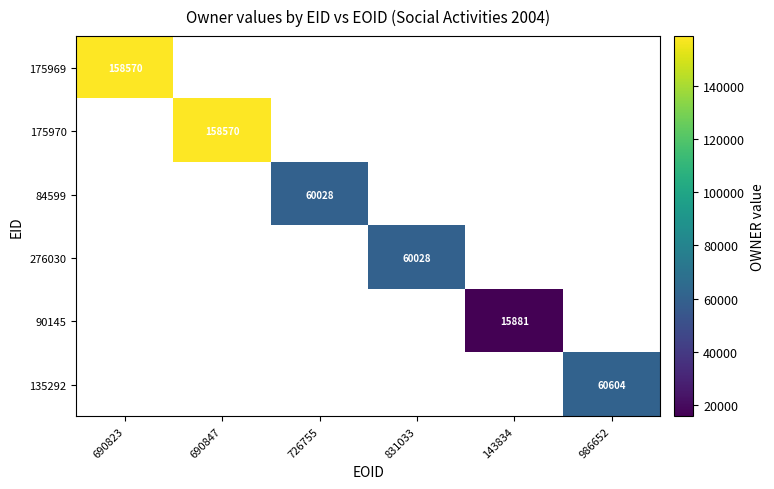

What is the smallest value displayed?

15881.0